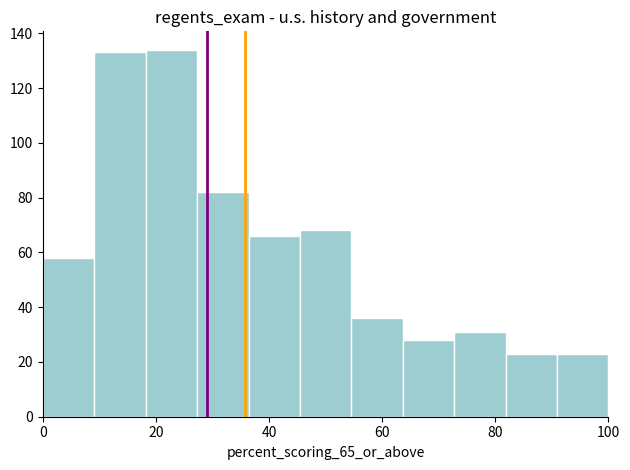

Reading left to right, list every bar in this chart as the range it spans on the x-axis followed by its height. Neither the bar edges nor the heights are printed on the chart, so give them approximately, as read against the axes.

0 to 10: 58
10 to 18: 134
18 to 28: 134
28 to 36: 82
36 to 46: 66
46 to 54: 68
54 to 64: 36
64 to 72: 28
72 to 82: 32
82 to 90: 24
90 to 100: 24